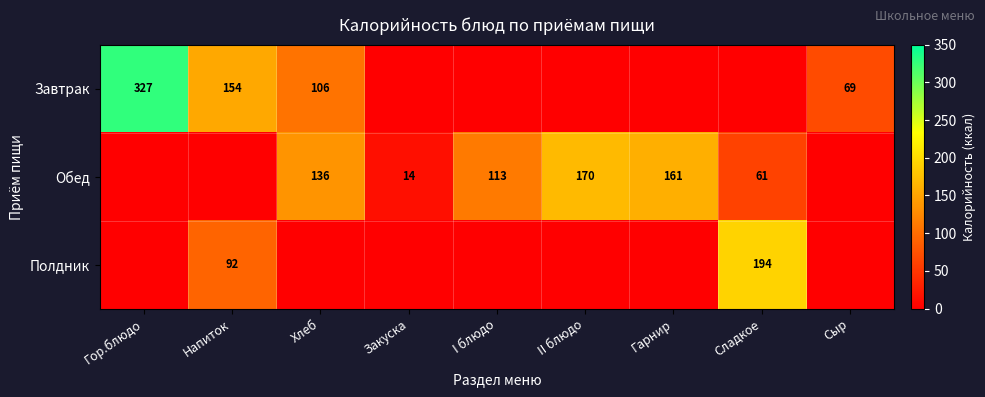

The Полдник series shows 264.3 at Сладкое. True or false?

False